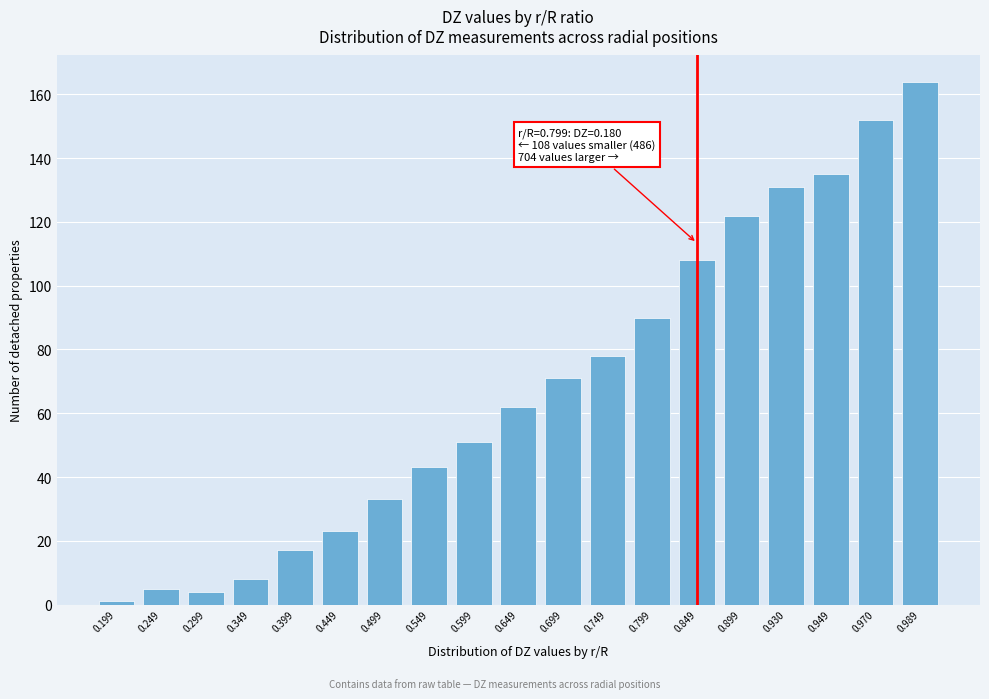

Reading left to right, what are all the values shown in this chart?

1	5	4	8	17	23	33	43	51	62	71	78	90	108	122	131	135	152	164